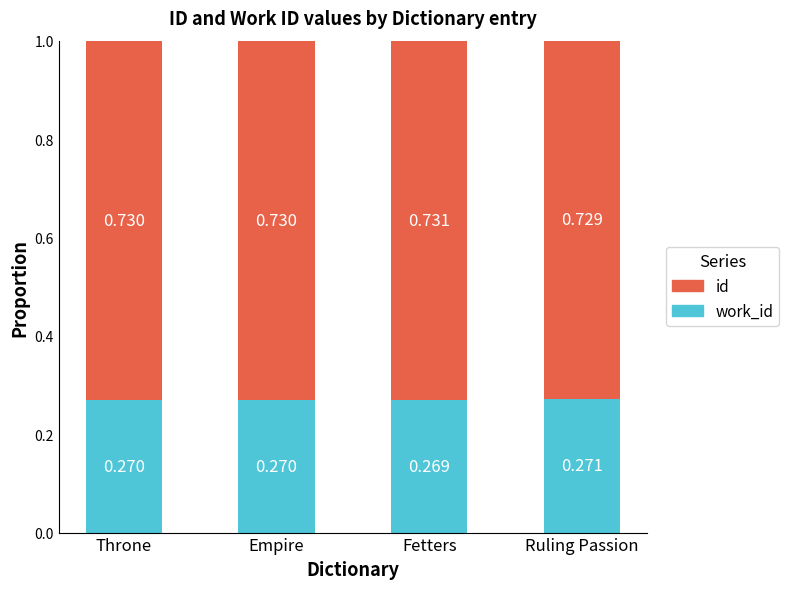

Are the bars grouped side by side (vs. stacked)?

No